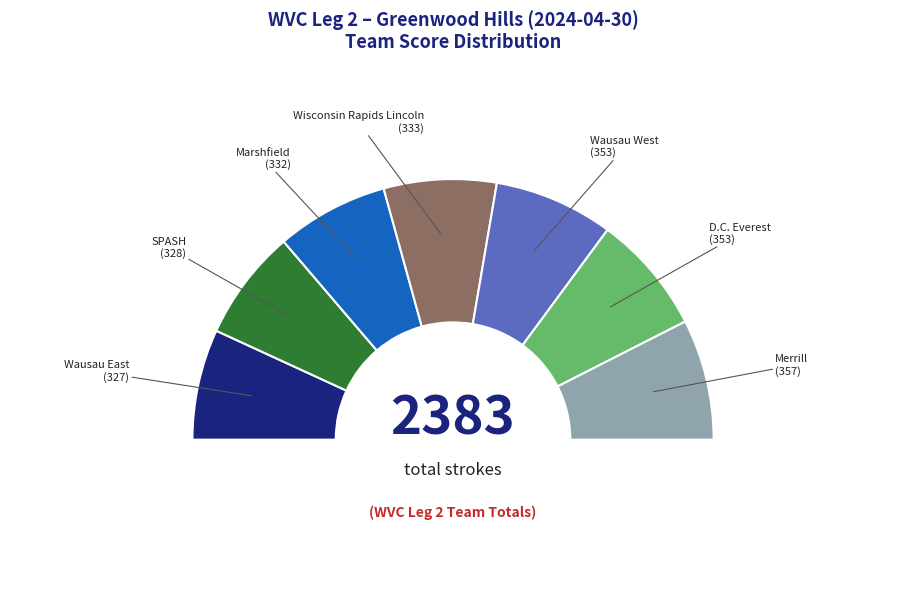

How many segments does this pie chart have?

7